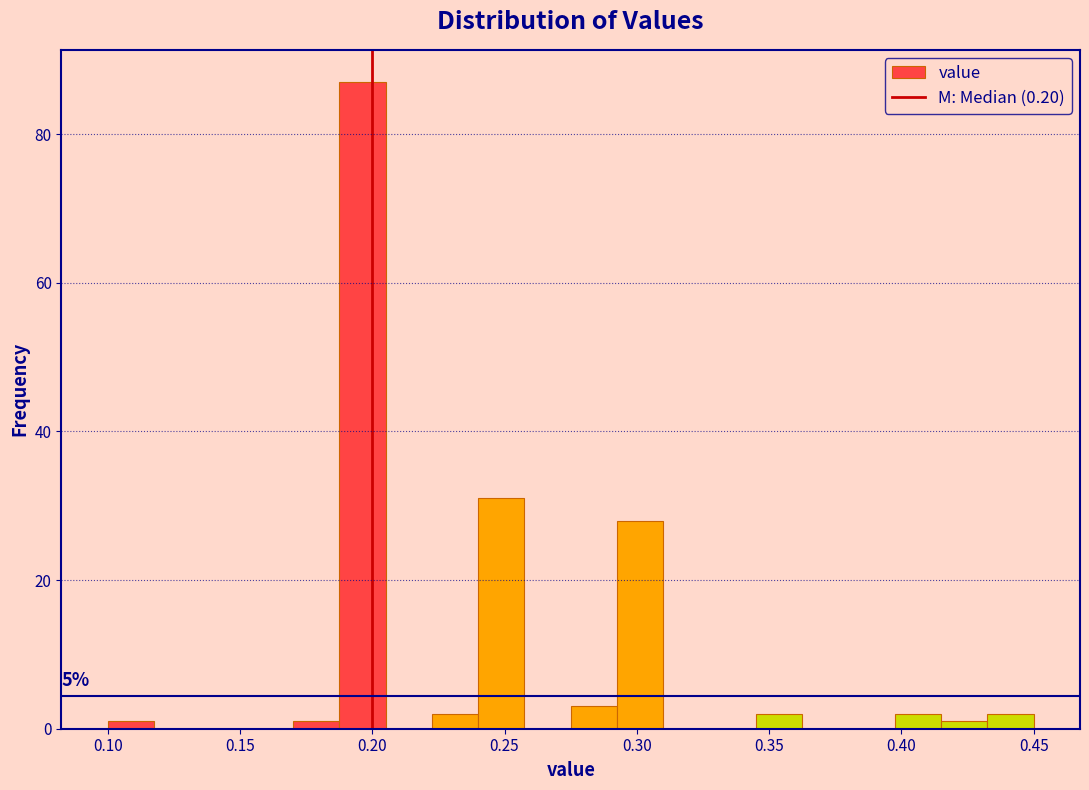

Around what value on the x-axis is the tallest bar? Give the approximate position of its centre, as read against the axis.

0.195